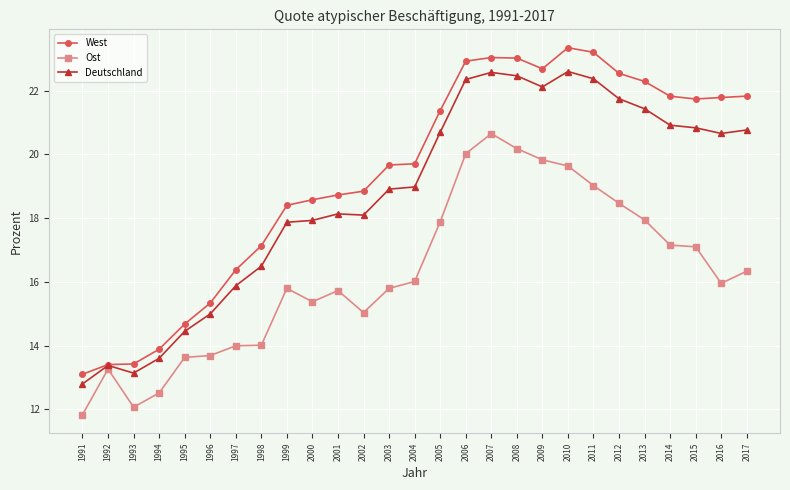

What is the value of the Deutschland point at the 13th from the left?

18.9